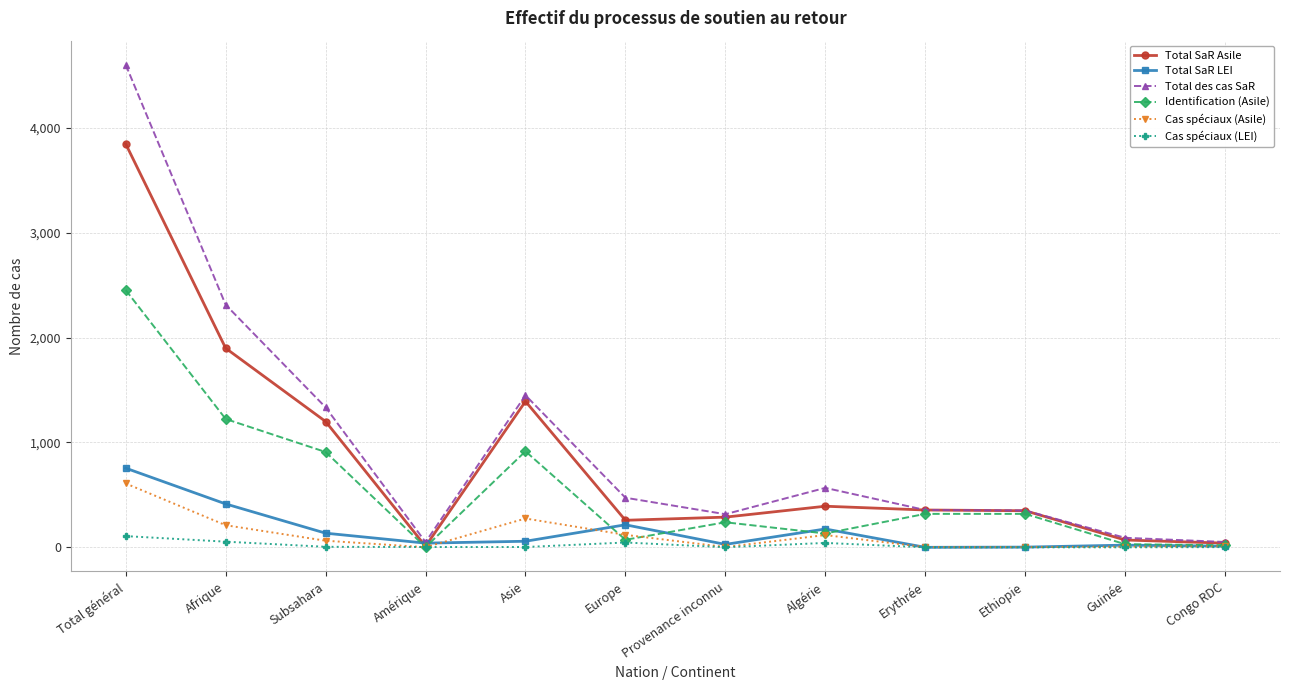

What is the average value of the Identification (Asile) series?

553